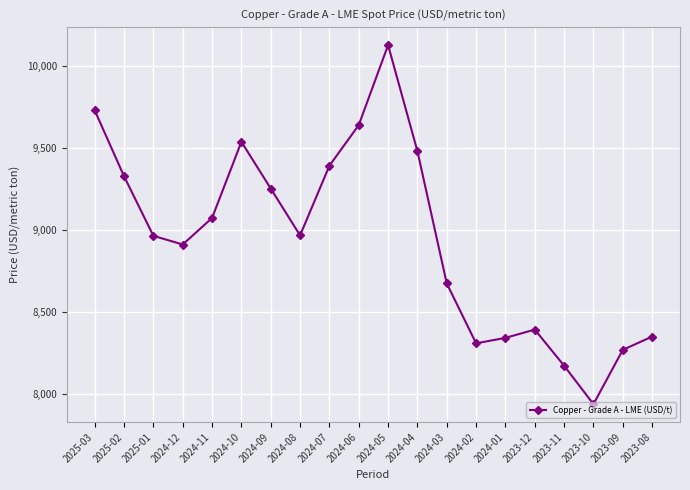

What is the difference between the maximum and minimum values?

2189.2